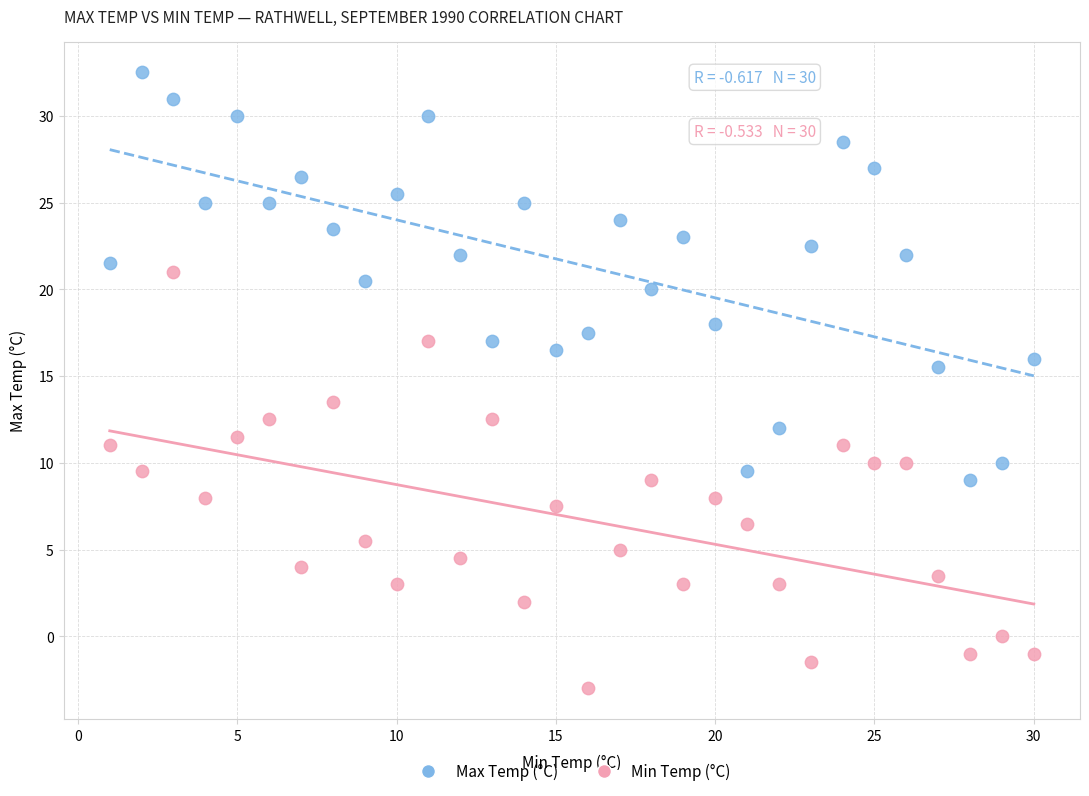

What are all the series names shown in the legend?

Max Temp (°C), Min Temp (°C)